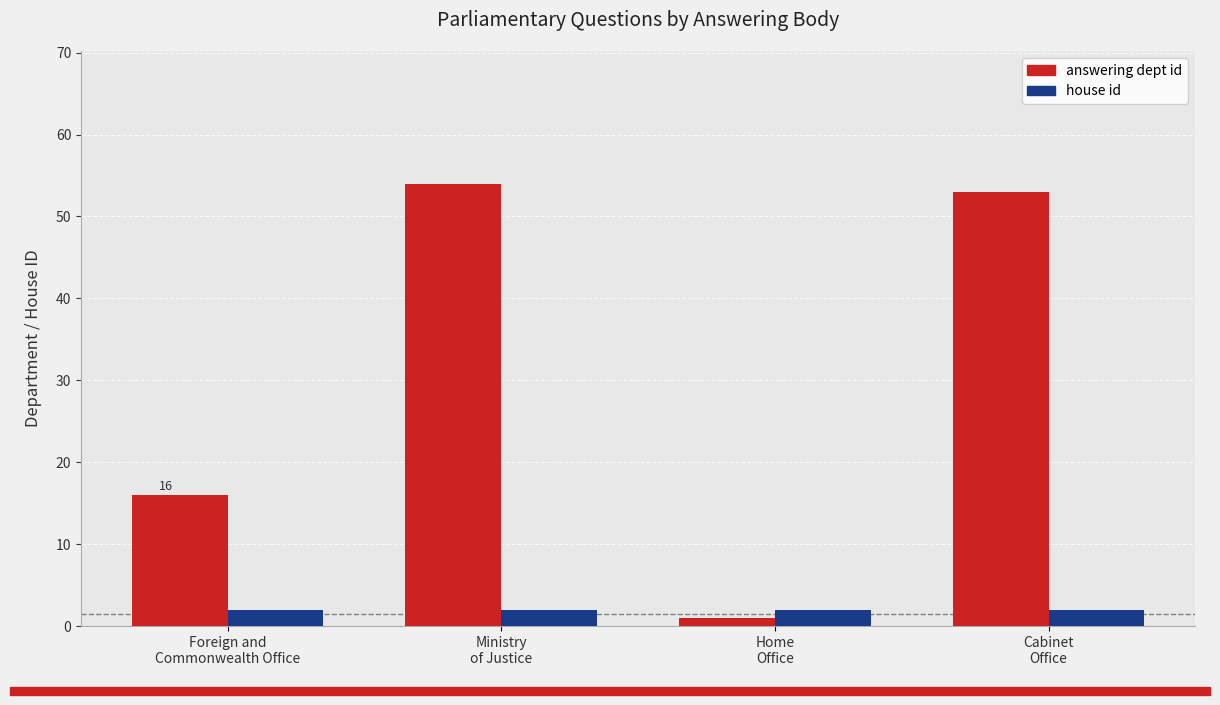

Are the bars horizontal?

No